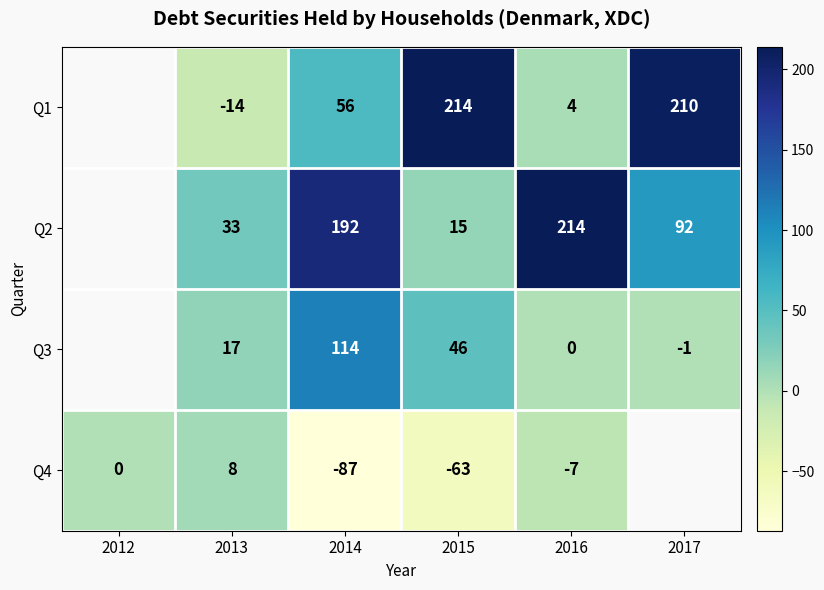

Which has a higher value, 2015 or 2014?

2015